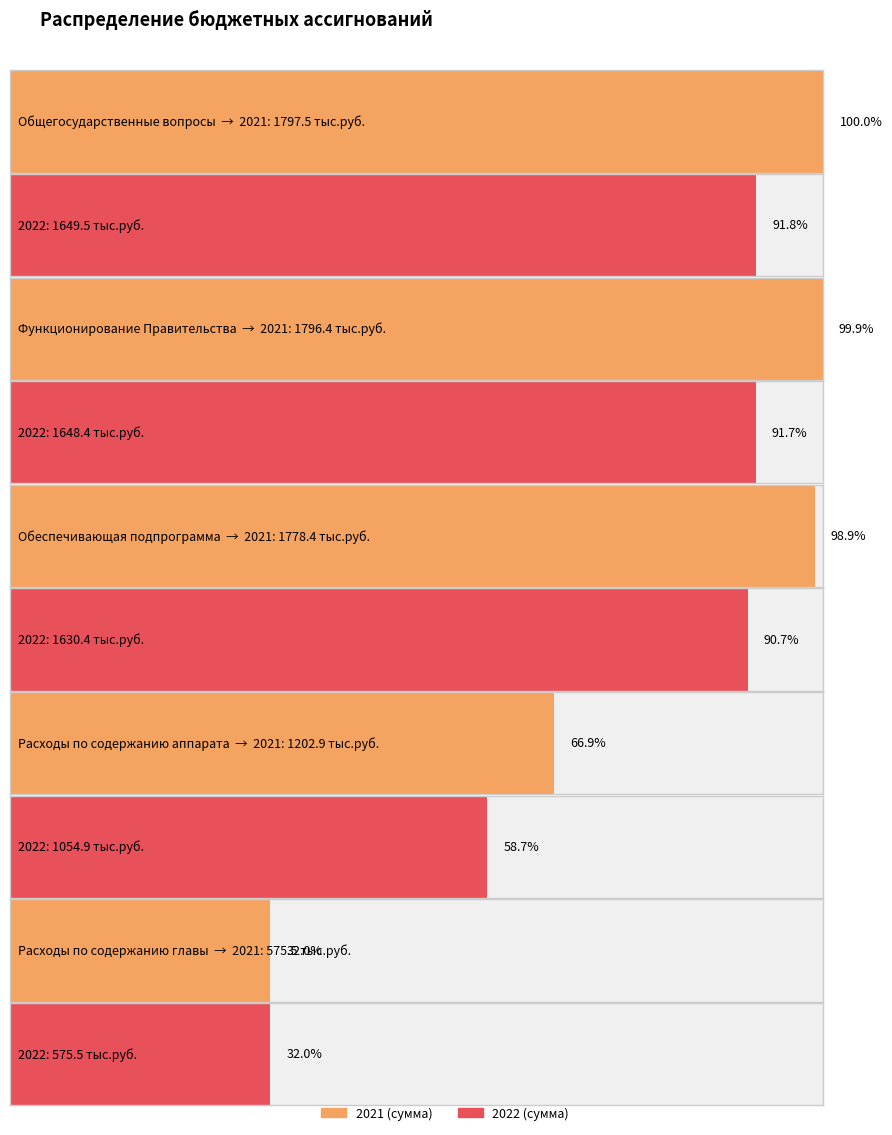

Which label corresponds to the smallest value in the chart?

Расходы по содержанию главы